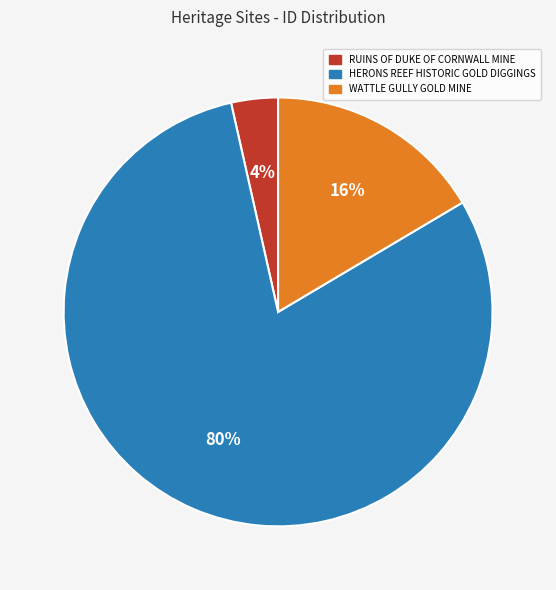

To the nearest percent, what is the average slice percentage?

33%